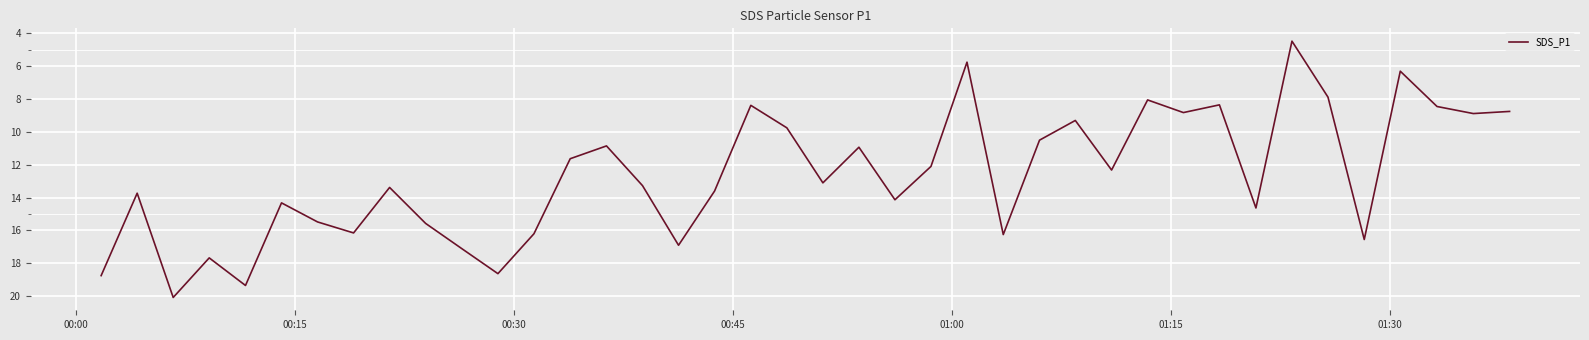

What is the maximum value shown in the chart?

20.1